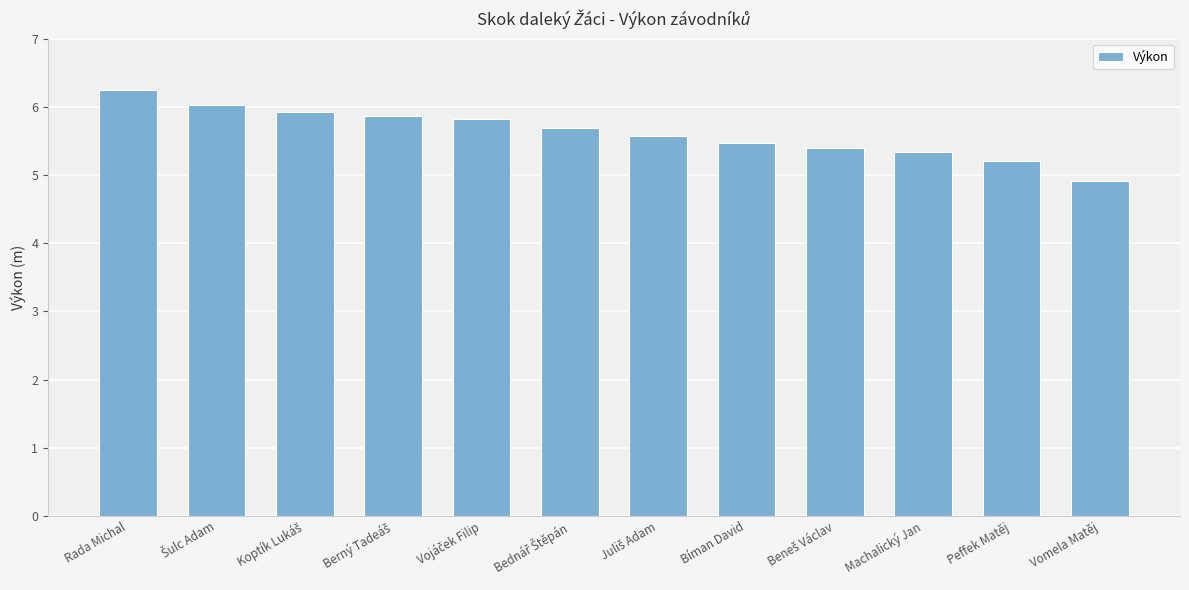

How many categories are shown in the chart?

12